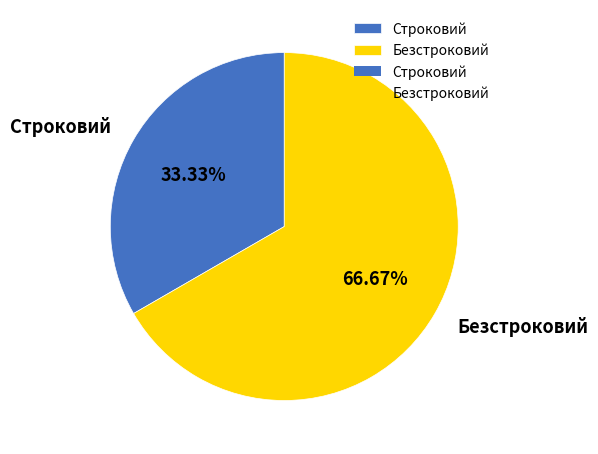

To the nearest percent, what percentage of the pie is Безстроковий?

67%